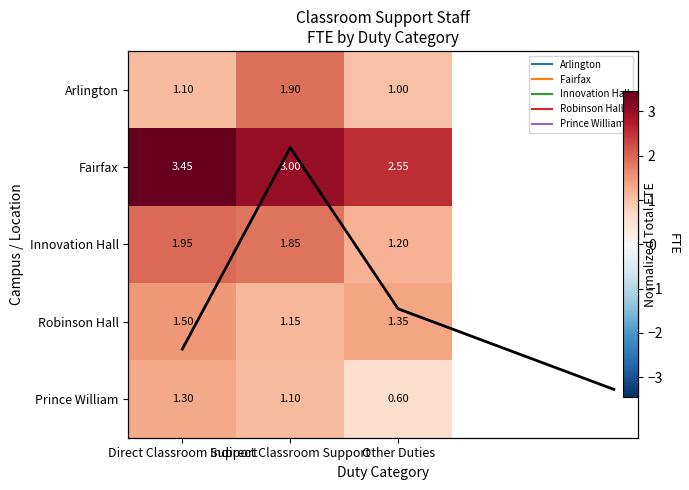

What is the lowest value of the Robinson Hall series?

1.1